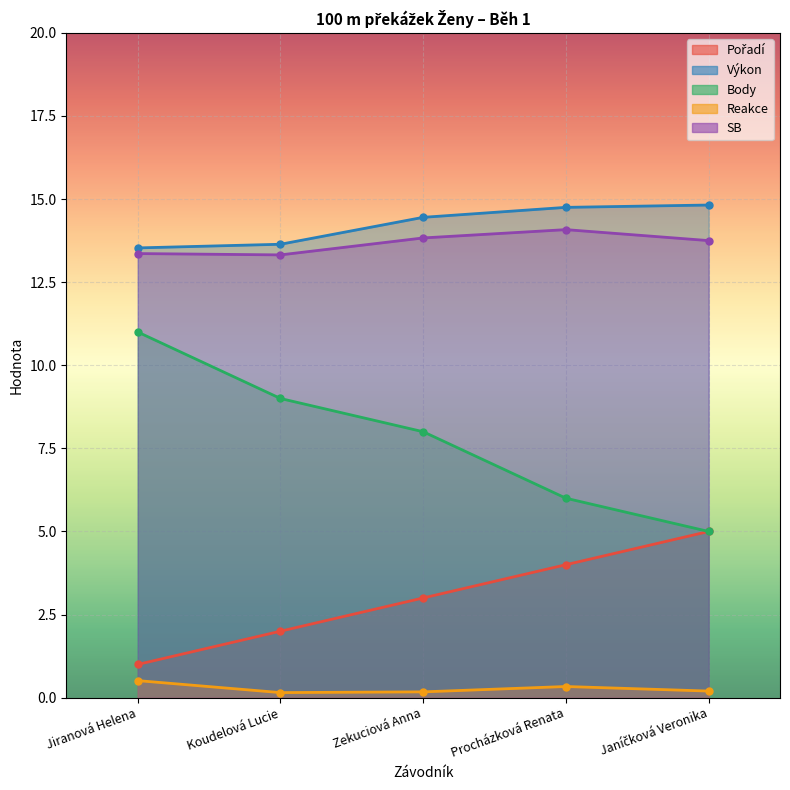

What position from the left is Zekuciová Anna?

3